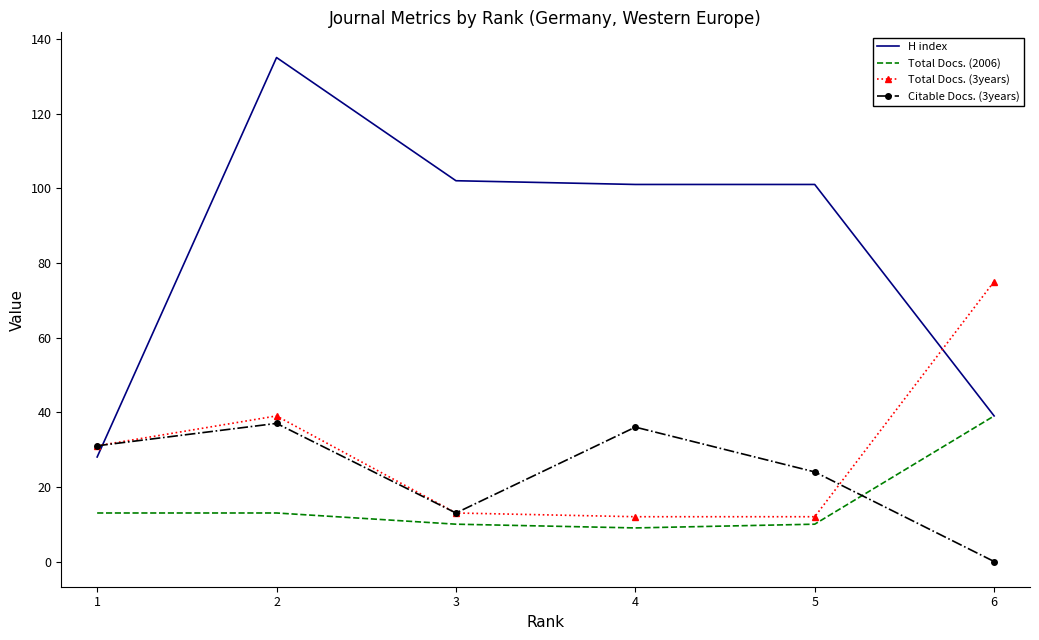

Which category has the highest value in the Total Docs. (2006) series?

6